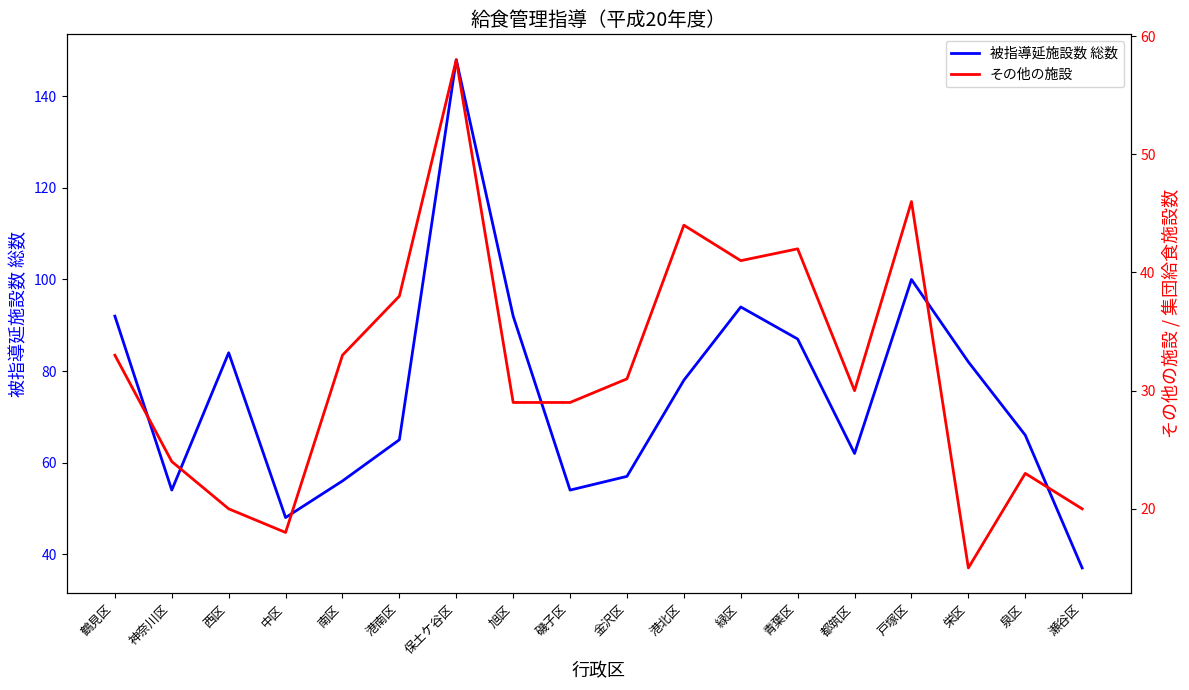

True or false: その他の施設 and 被指導延施設数 総数 intersect in this chart.

False